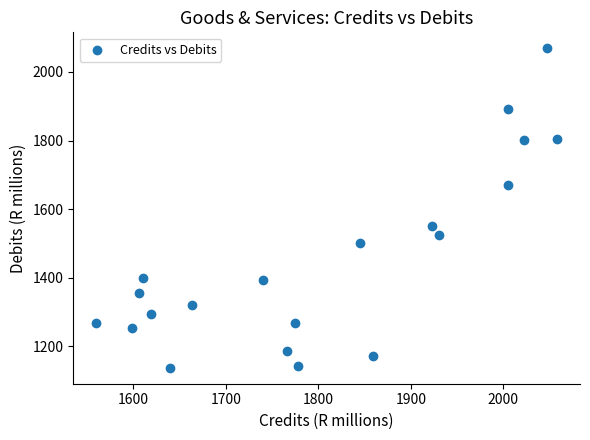

What Y value in the scatter plot is closest to 1603?

1550